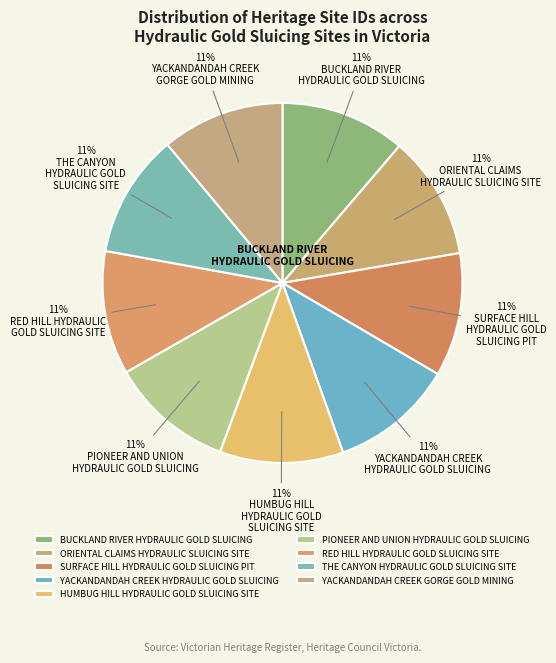

Which has a higher value, YACKANDANDAH CREEK GORGE GOLD MINING or ORIENTAL CLAIMS HYDRAULIC SLUICING SITE?

ORIENTAL CLAIMS HYDRAULIC SLUICING SITE